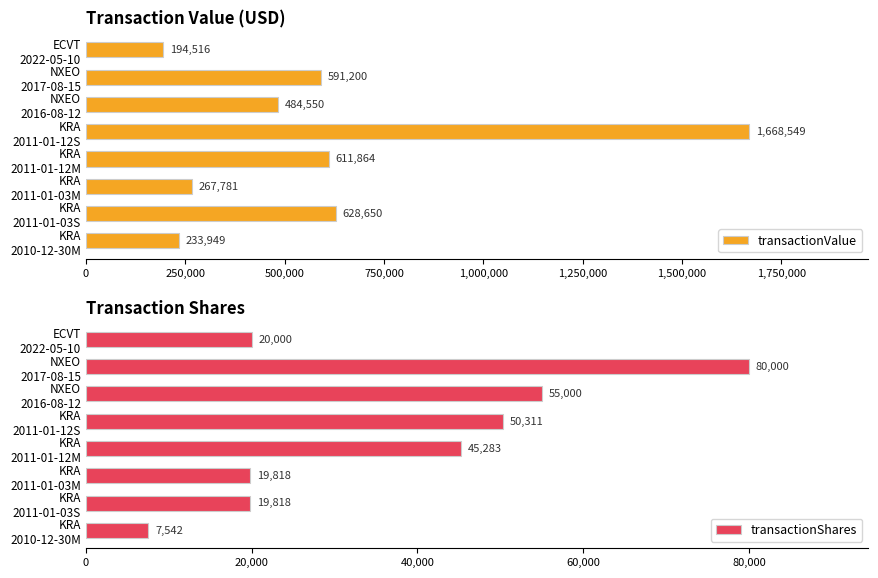

What is the average value of the transactionValue series?

585132